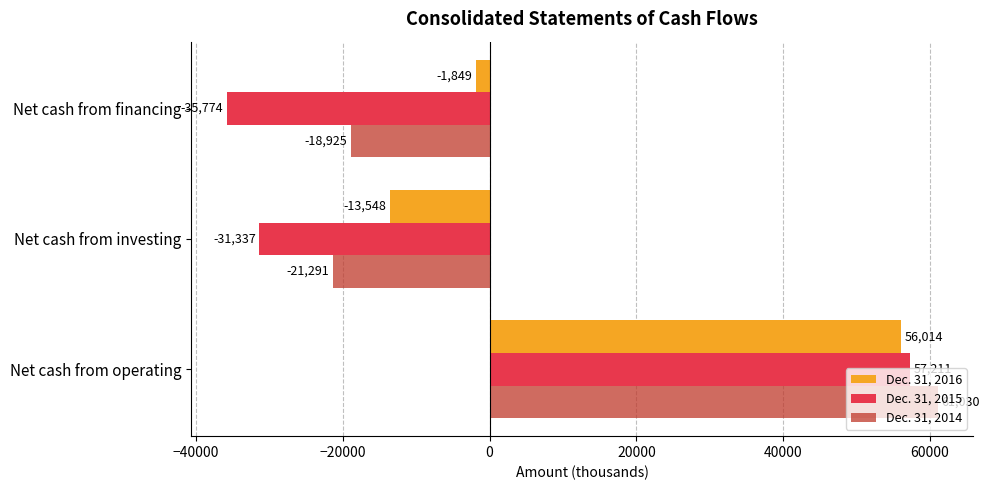

How many values in Dec. 31, 2015 are below zero?

2